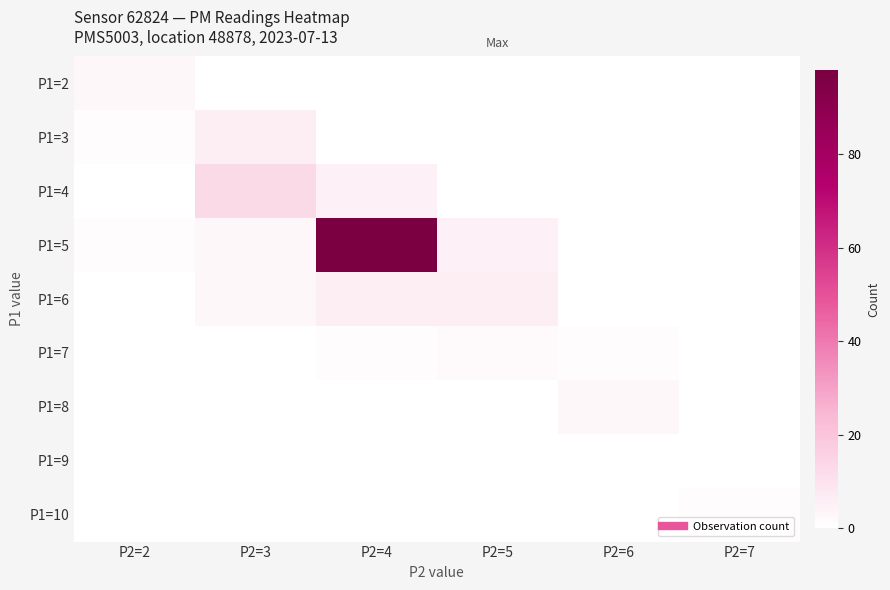

Count the number of data series in this chart.

9